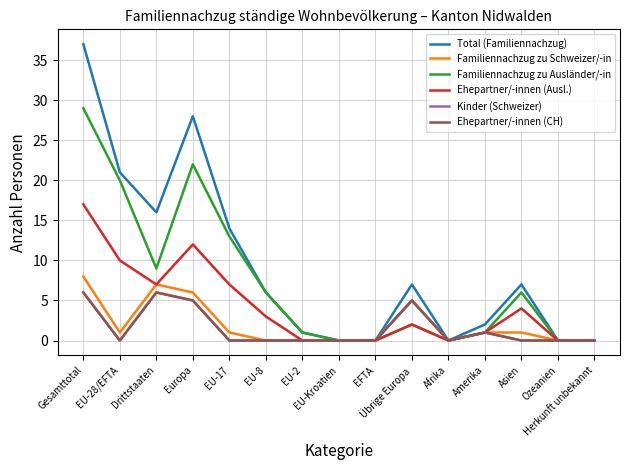

True or false: Ehepartner/-innen (Ausl.) and Ehepartner/-innen (CH) intersect in this chart.

False